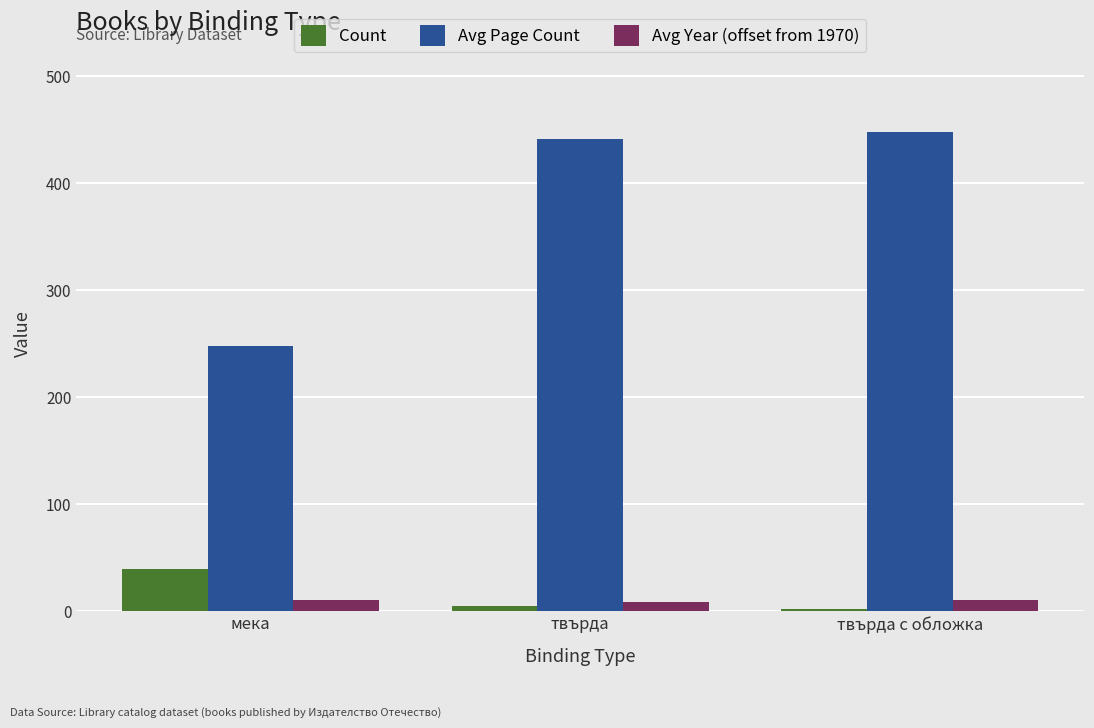

What is the difference between the highest and lowest values at твърда с обложка?

446